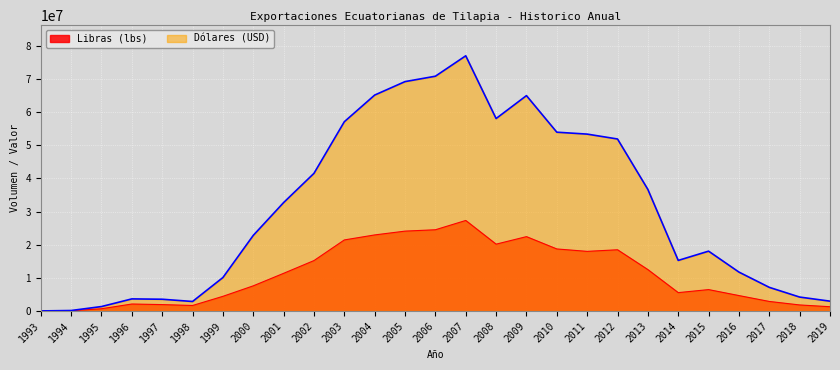

The value of Dólares (USD) at 1996 is 1416014.7. True or false?

False